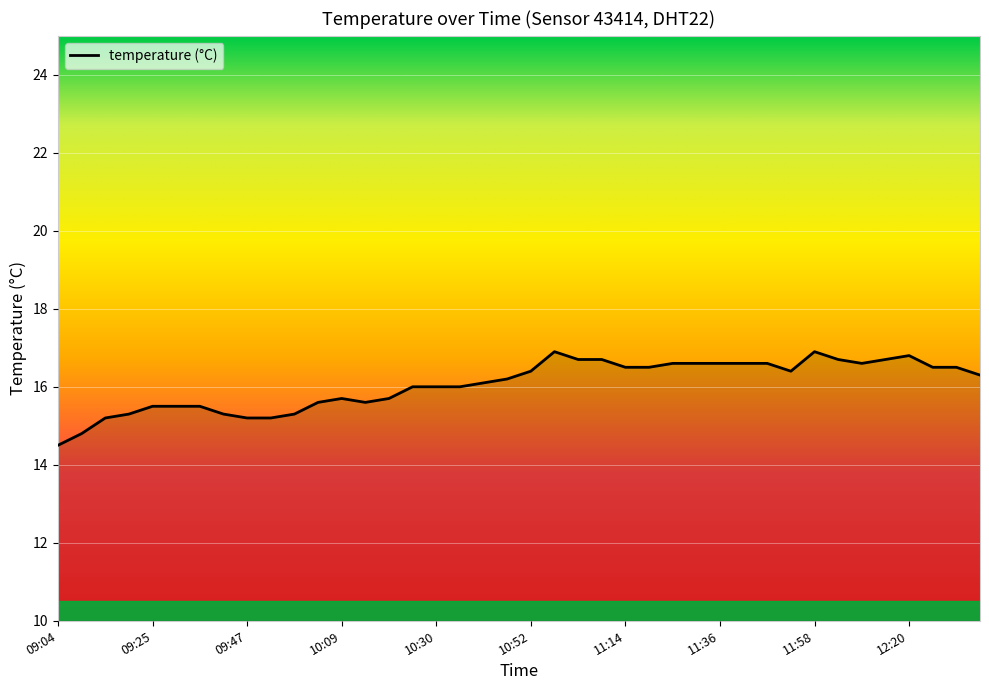

What is the difference between the maximum and minimum values?

2.4